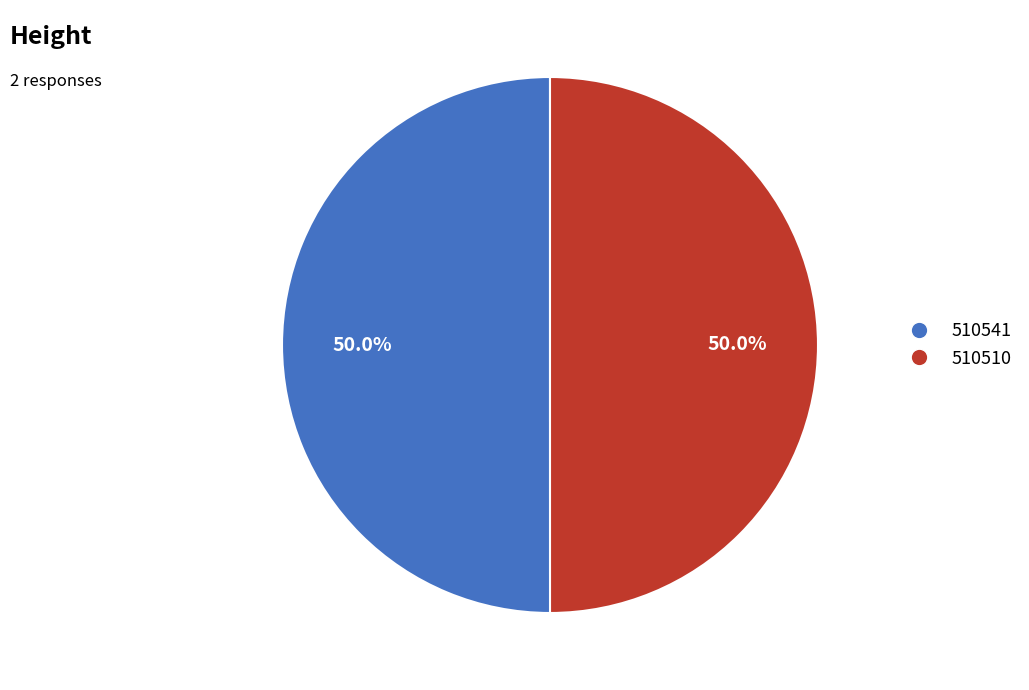

What percentage do 510541 and 510510 together represent?

100.0%